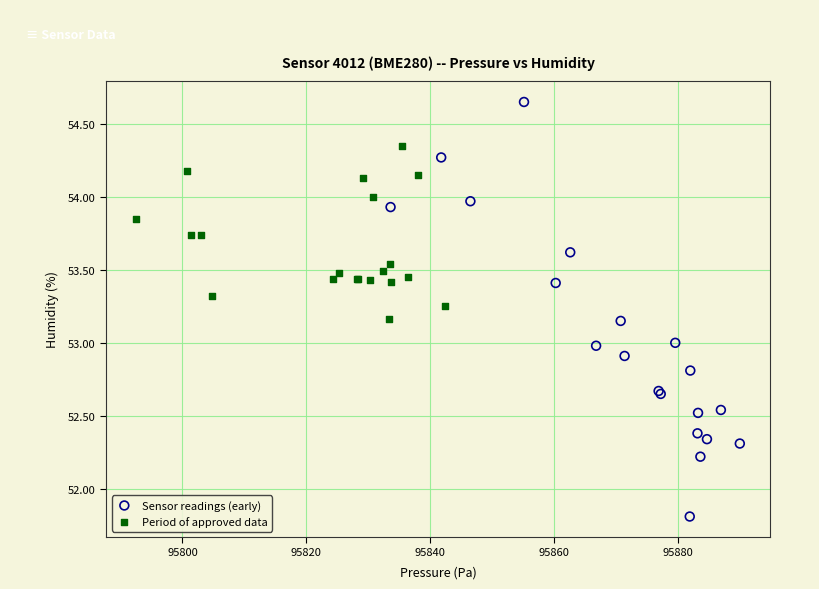

Which series reaches the minimum Y coordinate?

Sensor readings (early)